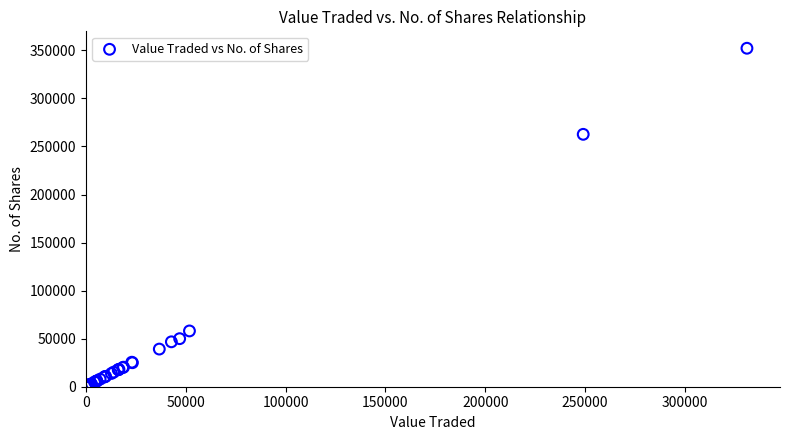

What Y value in the scatter plot is closest to 176169?

262639